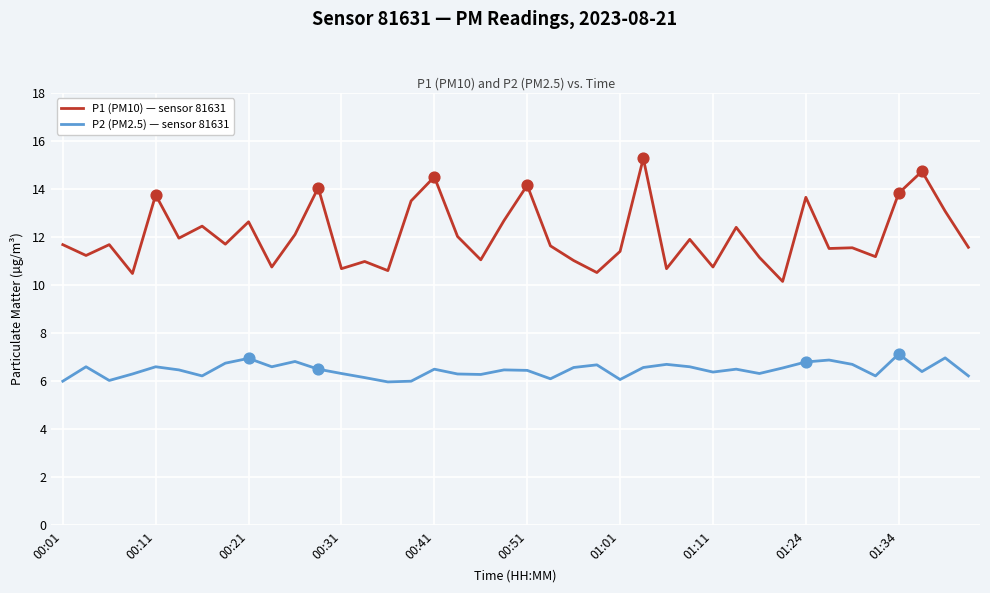

Which series has the largest total across all categories?

P1 (PM10) — sensor 81631